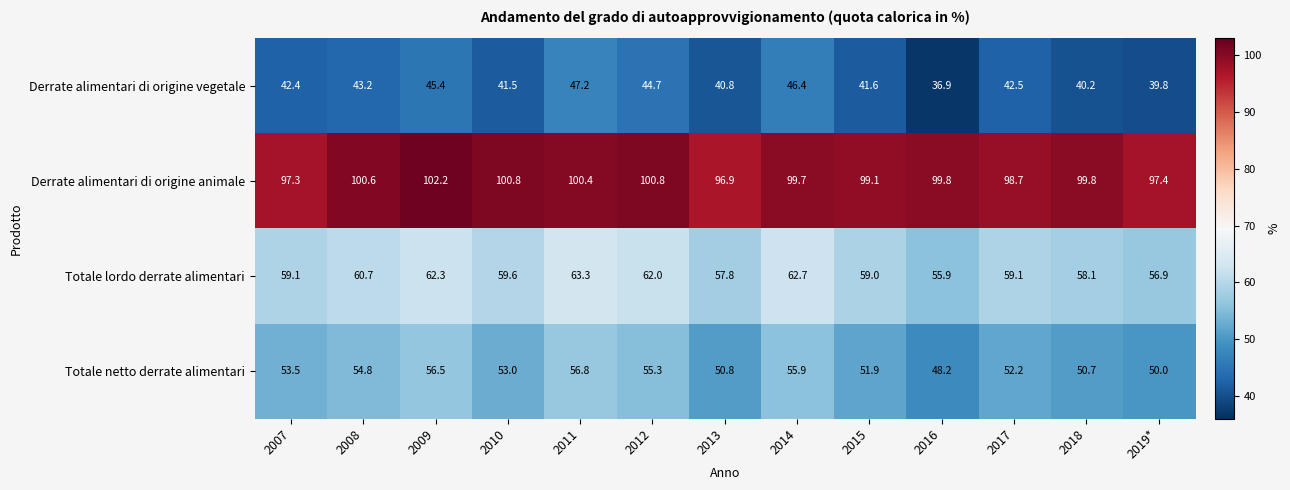

Which series has the largest total across all categories?

Derrate alimentari di origine animale